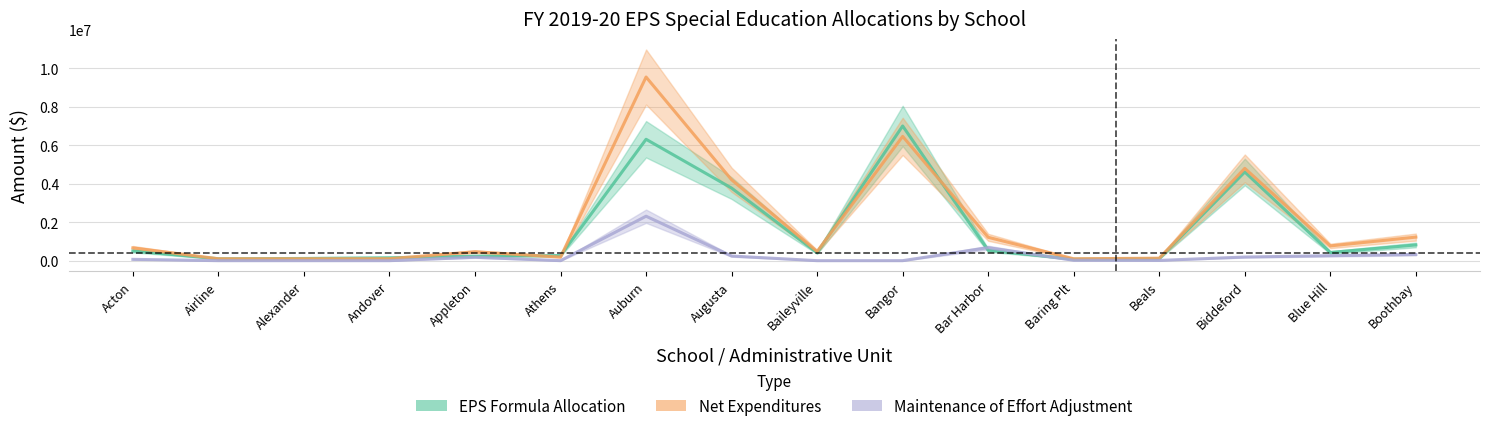

Reading left to right, what are all the values shown in this chart?

EPS Formula Allocation: 504803.0	98855.3	113992.2	150519.6	232313.8	264247.0	6302891.0	3767977.6	413501.2	6993224.7	537301.4	76184.4	102870.4	4604446.2	424534.5	816691.3
Net Expenditures: 663967.0	98350.3	98933.0	100686.5	462946.8	184993.5	9534999.1	4198579.3	478160.7	6452618.1	1212149.3	98267.5	128872.0	4793333.2	766316.0	1222942.6
EPS Maintenance of Effort Adjustment: 68175.8	0.0	0.0	0.0	176417.3	0.0	2307363.0	240885.4	0.0	0.0	674847.9	20421.8	13114.4	188887.0	258762.5	321493.6